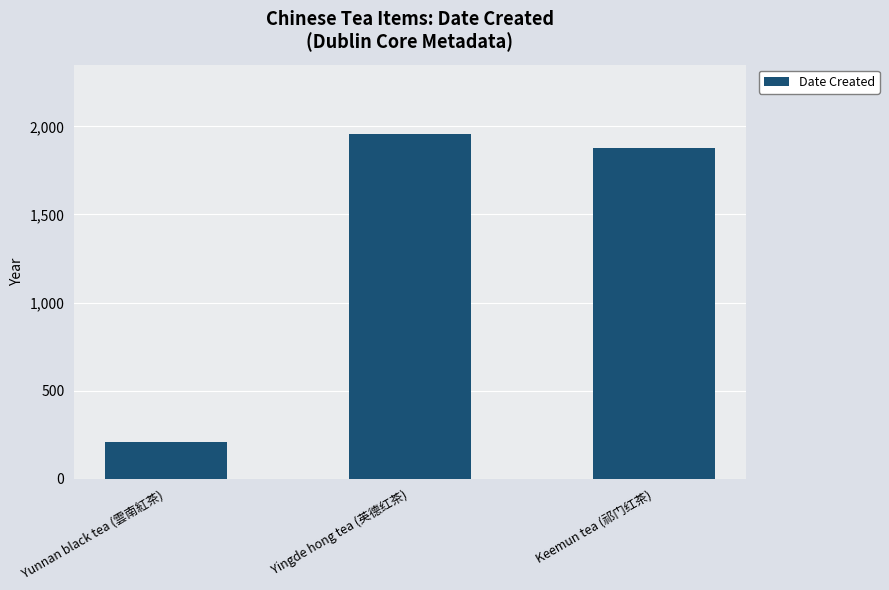

List the labels in order of value, smallest first.

Yunnan black tea (雲南紅茶), Keemun tea (祁门红茶), Yingde hong tea (英德红茶)